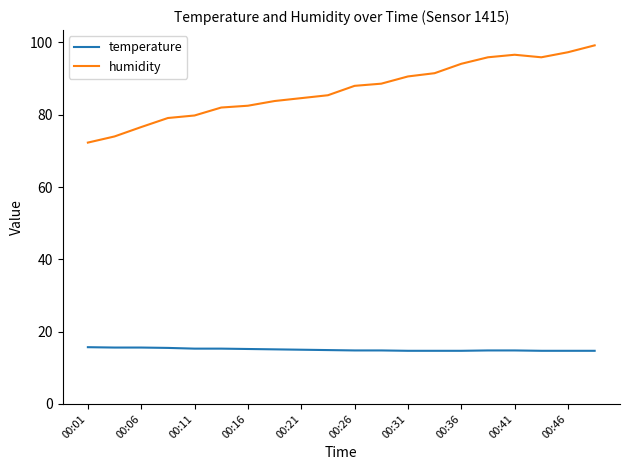

True or false: humidity and temperature intersect in this chart.

False